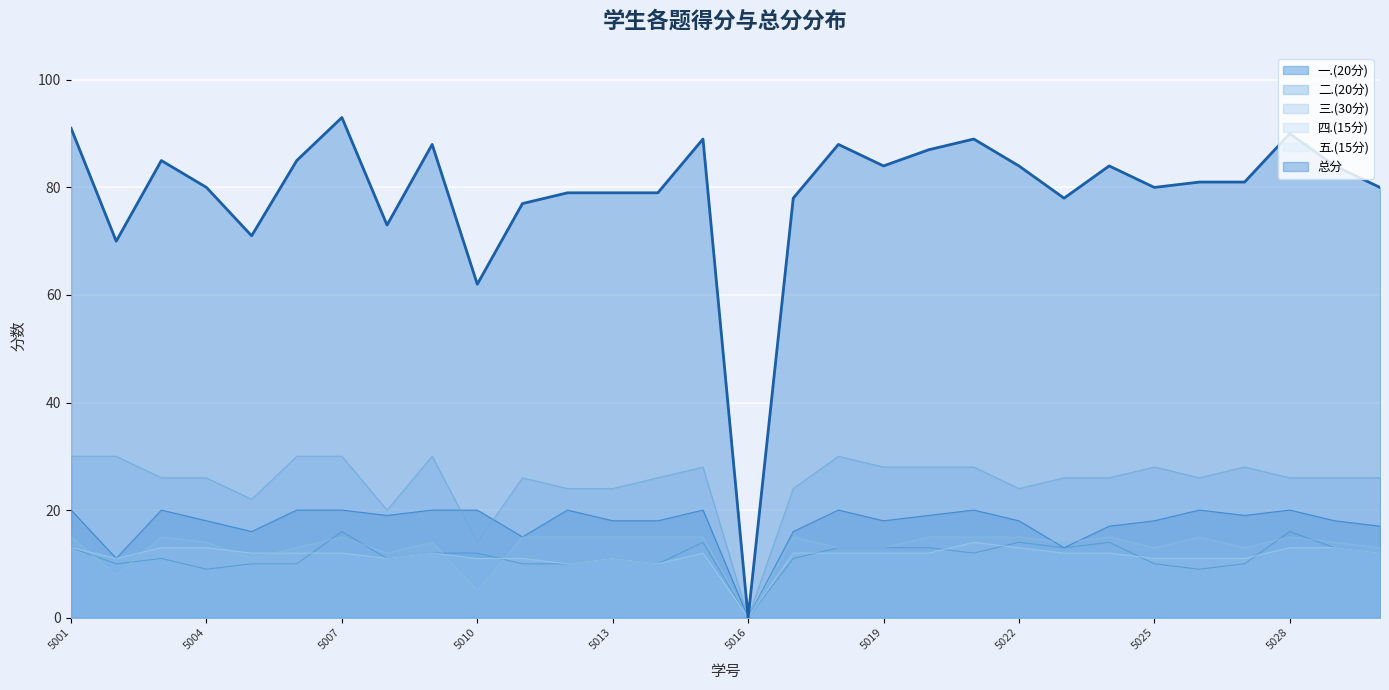

What is the difference between the 一.(20分) values at 2022165023 and 2022165015?

7